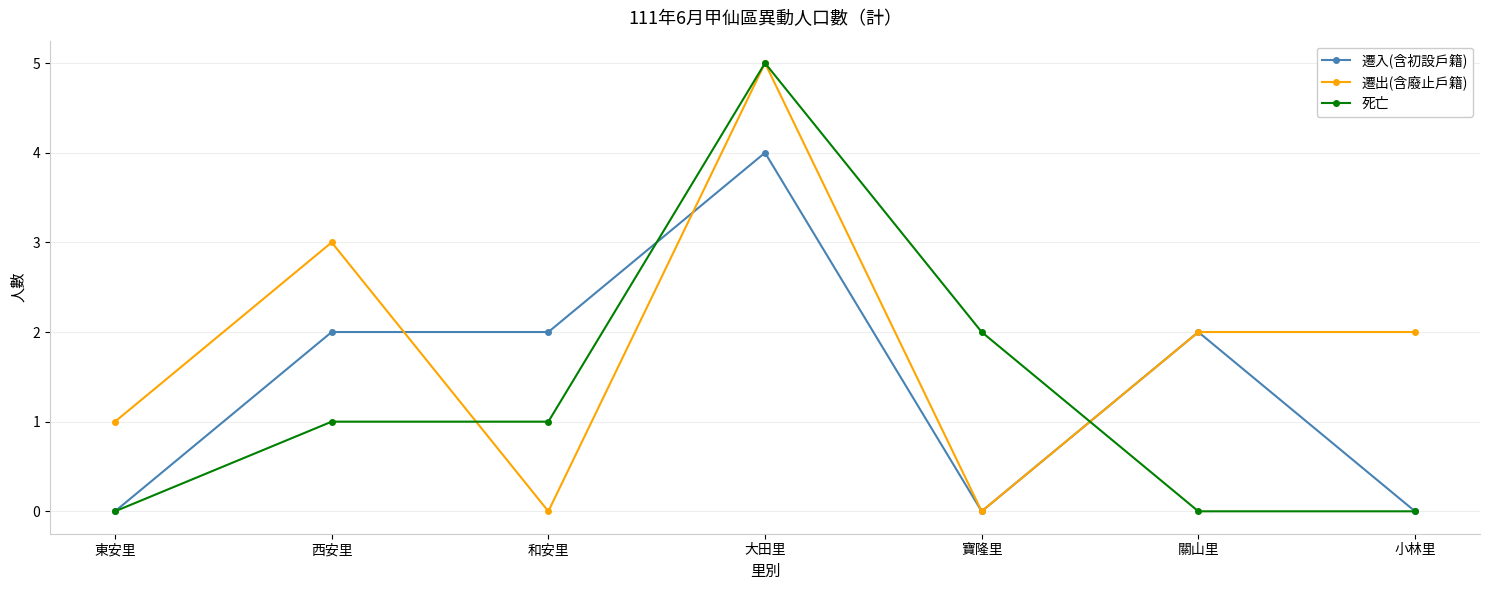

How many 死亡 values are between 0 and 2?

6